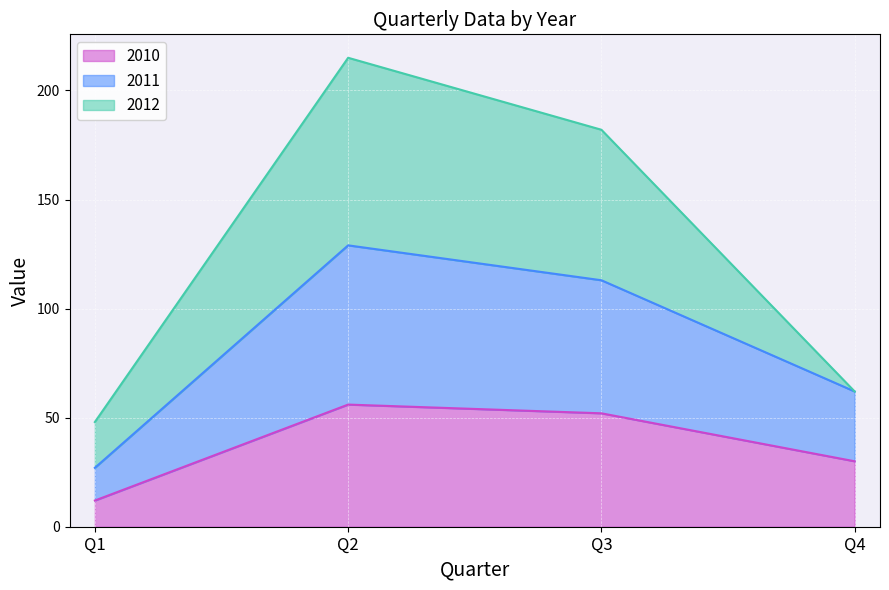

True or false: 2011 and 2010 cross at least once.

False